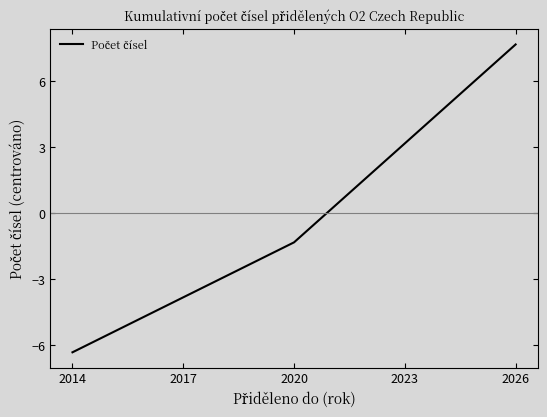

The chart shows a value of -2.1 at 2014. True or false?

False